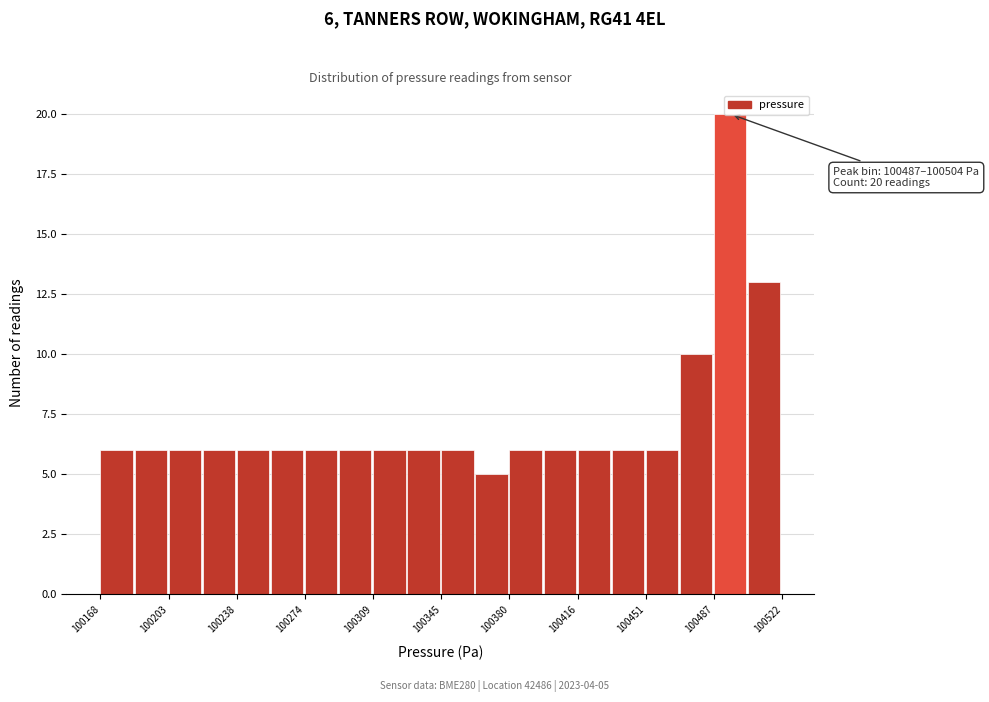

Read against the x-axis, roughly where is the centre of the tallest bar?

100495